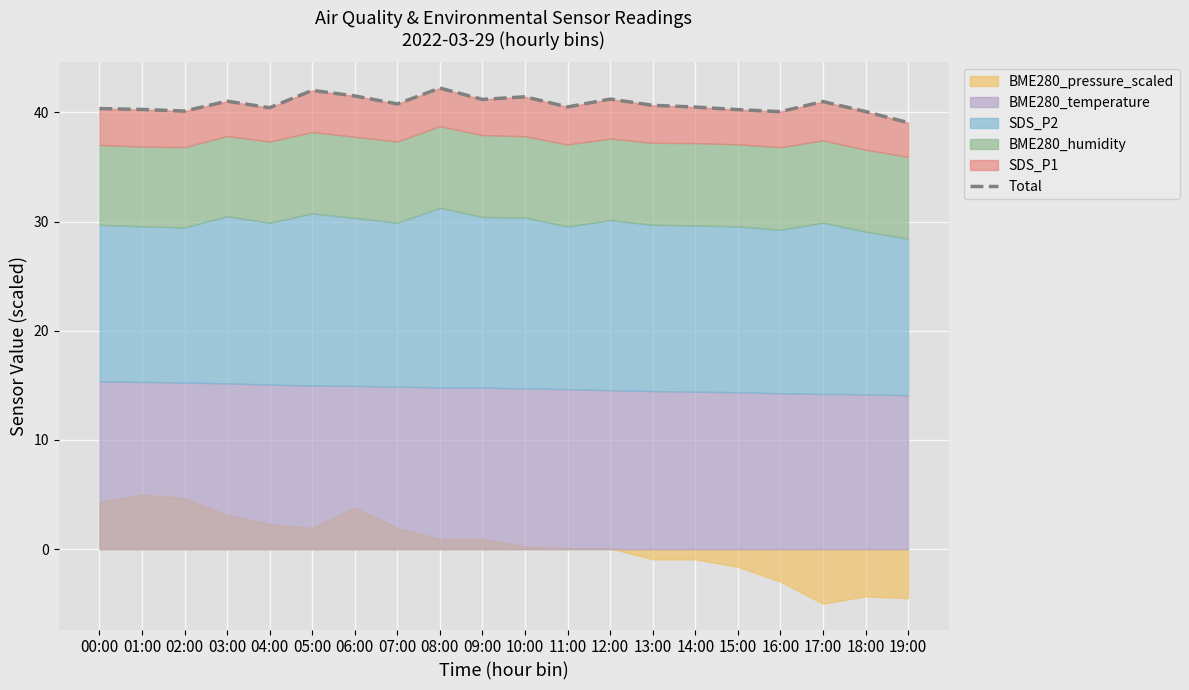

At which label does the data first exceed 40?

00:00